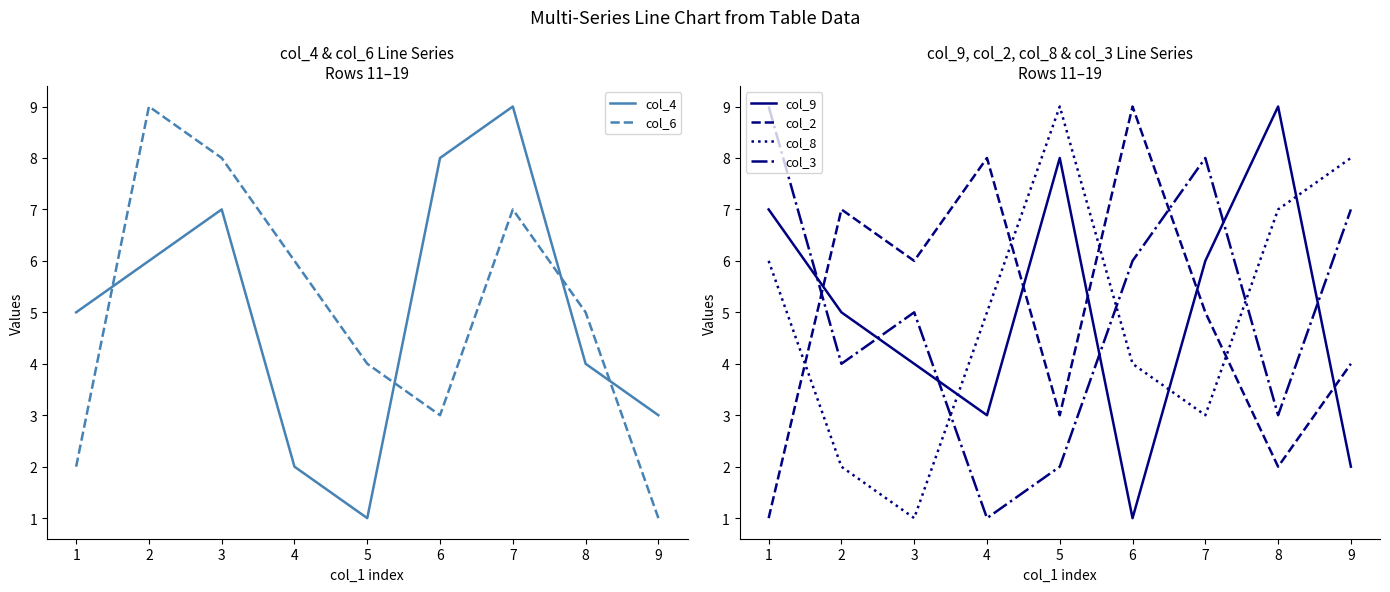

Which series has the largest range (max minus min)?

col_4